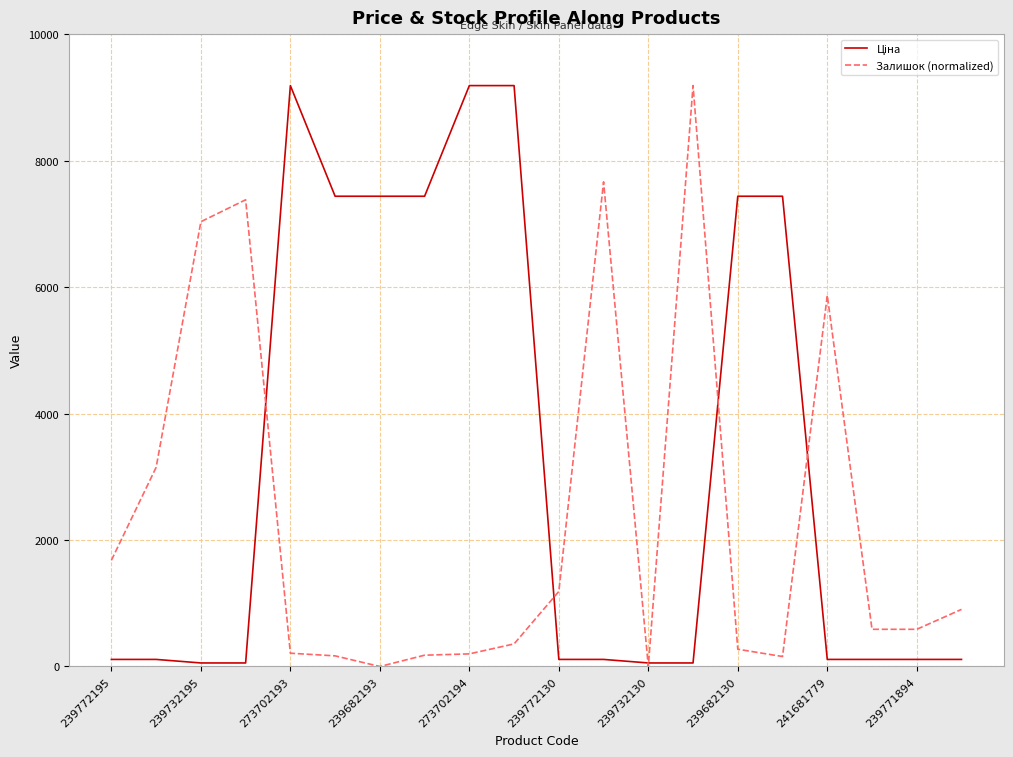

What is the greatest value displayed?

9185.9